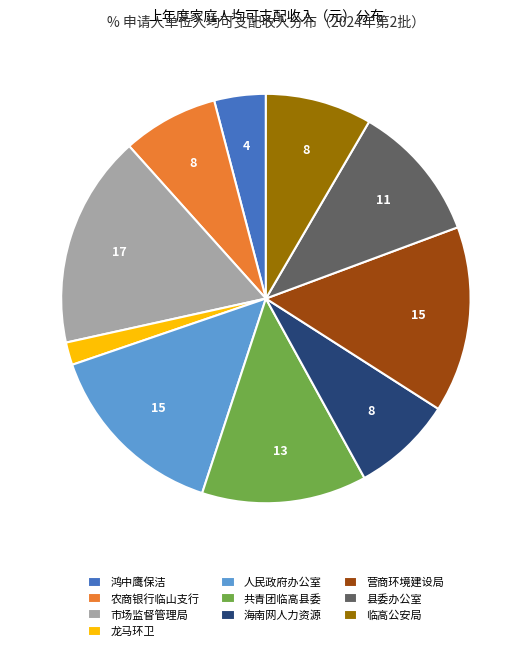

Is there a majority slice in this chart?

No